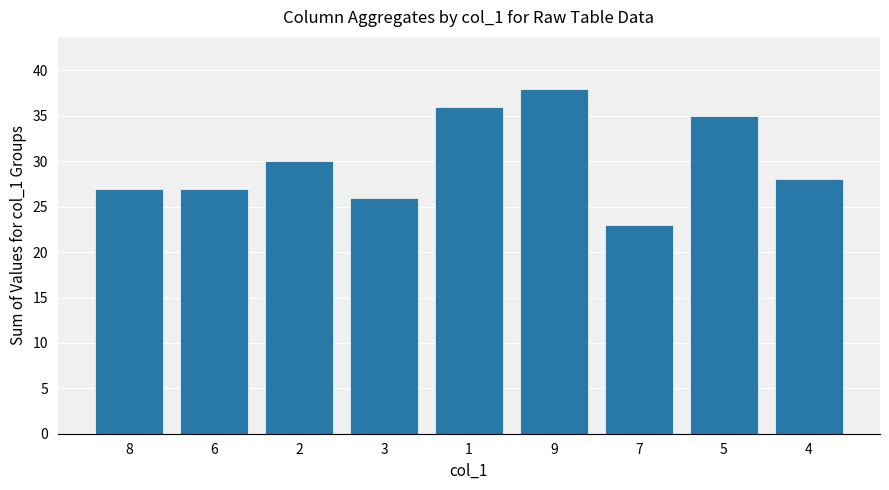

What is the difference between the maximum and second lowest values?

12